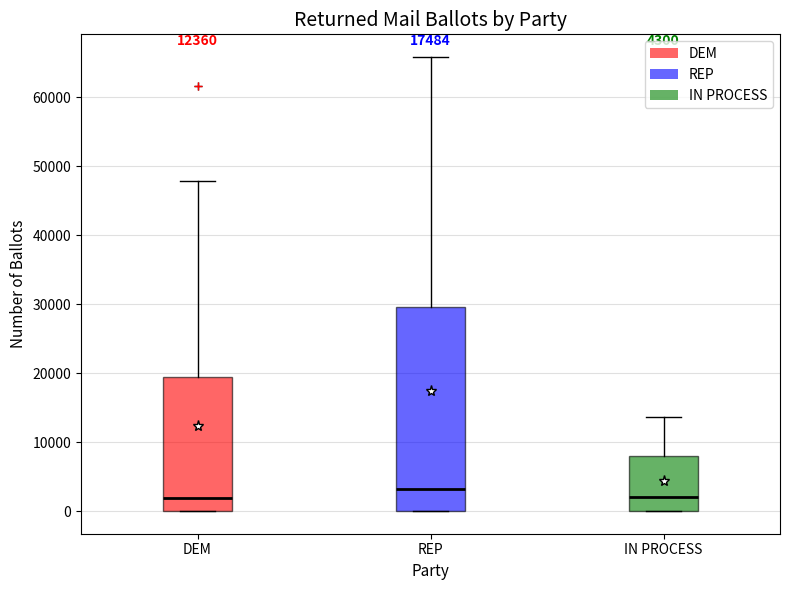

Comparing the boxes themselves (not the whiskers), which one is the tallest?

REP